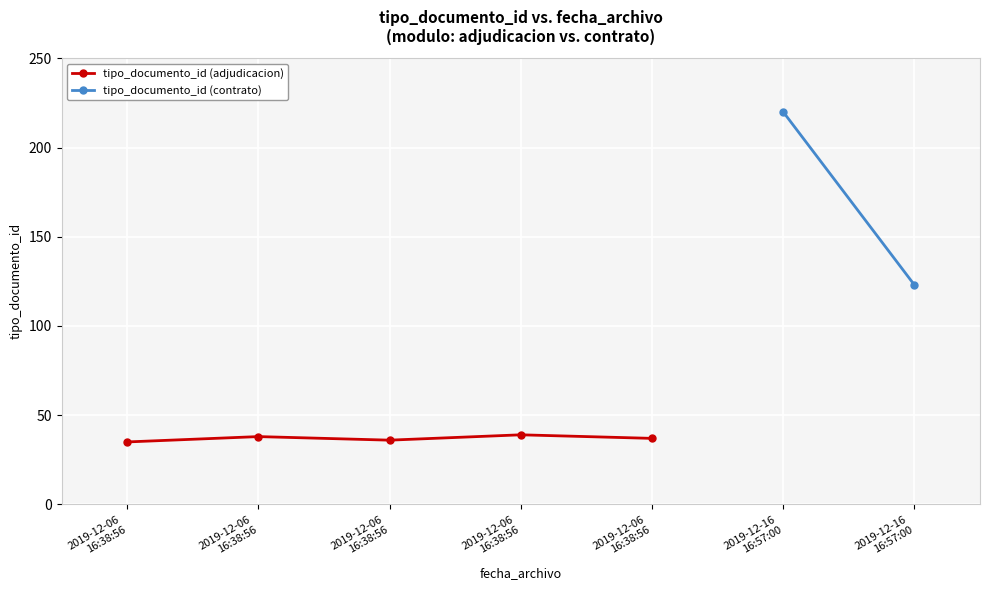

Which label corresponds to the largest value in the chart?

2019-12-06
16:38:56